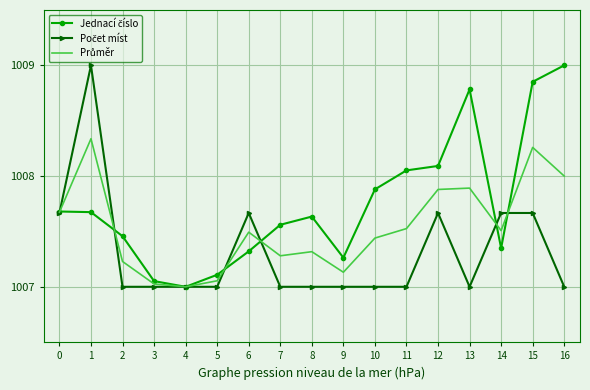

What is the minimum value shown in the chart?

1007.0